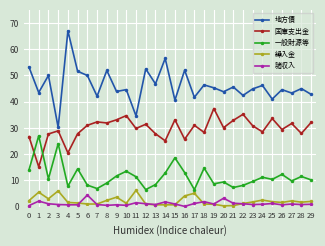

Which category has the lowest value in the 地方債 series?

3